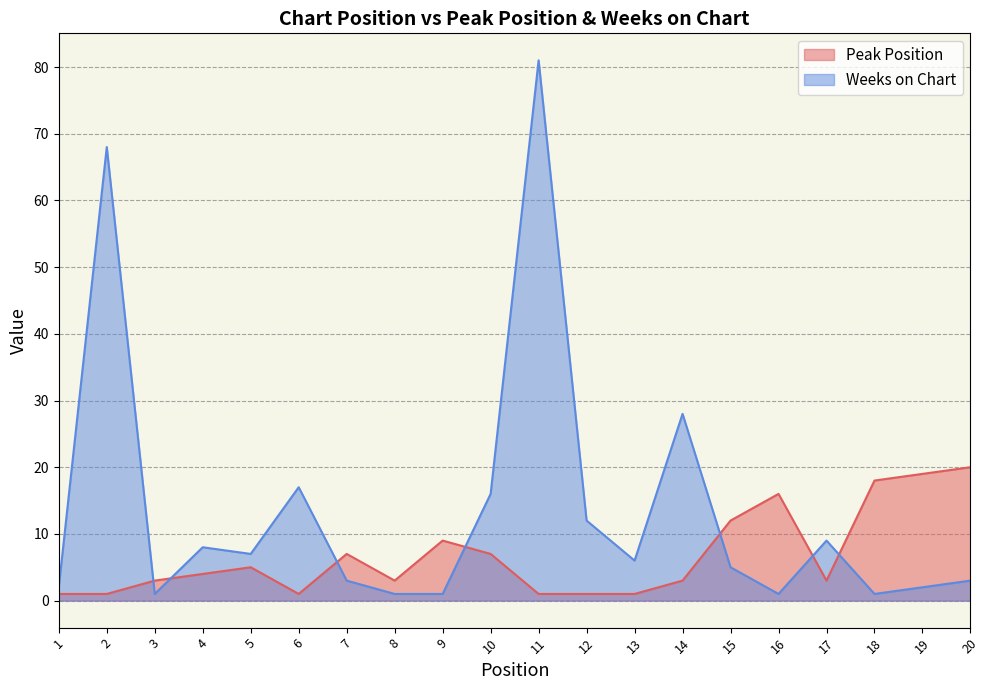

How many lines are shown in the chart?

2